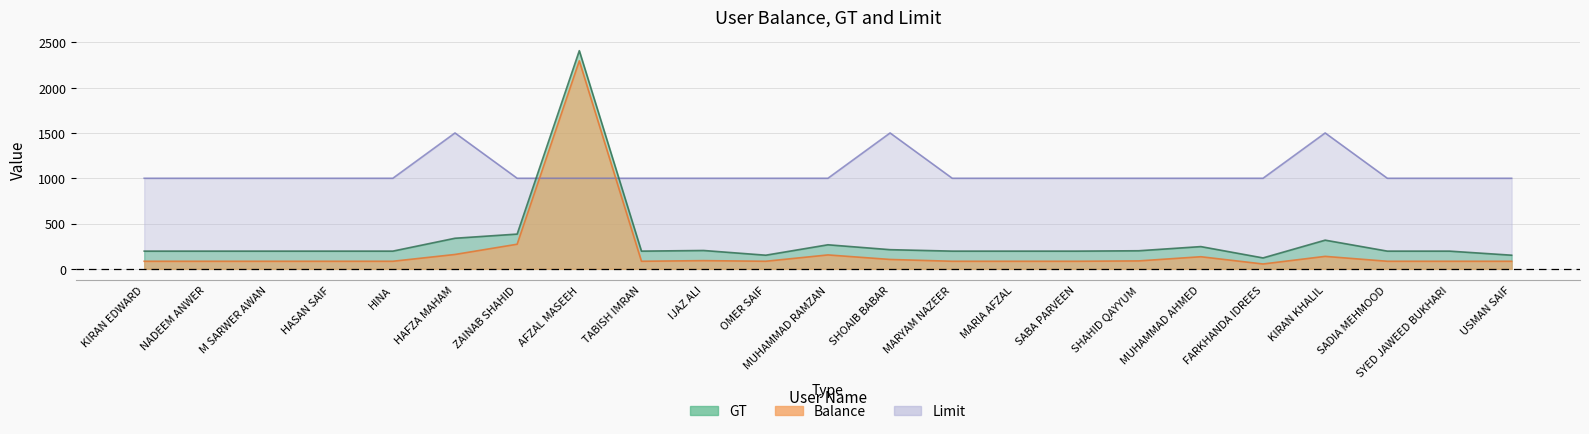

Which series has the largest range (max minus min)?

GT